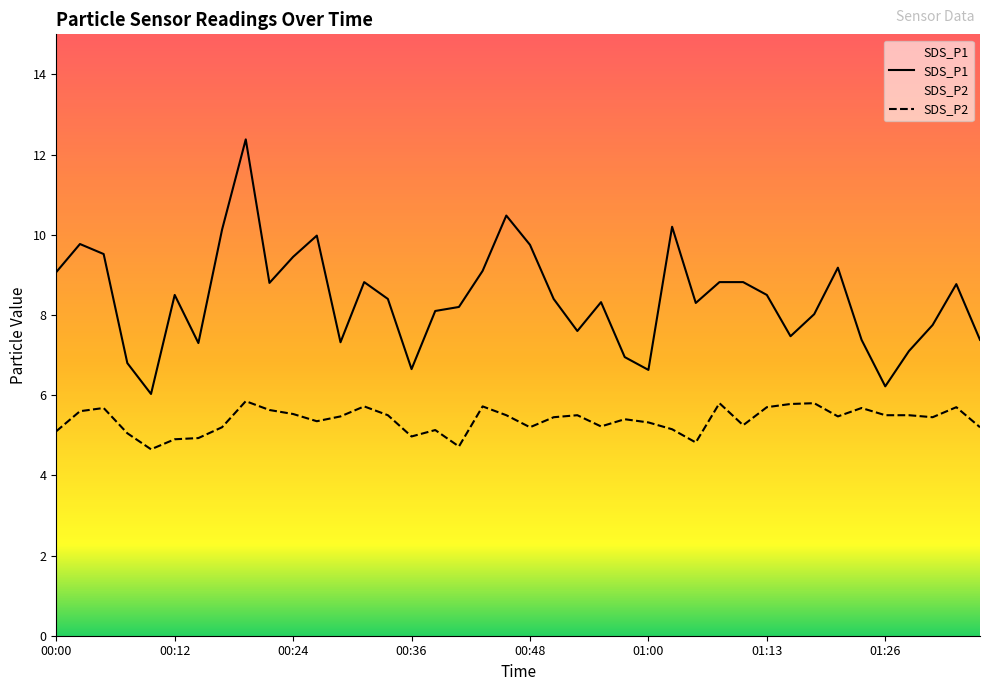

What position from the left is 00:39?

17